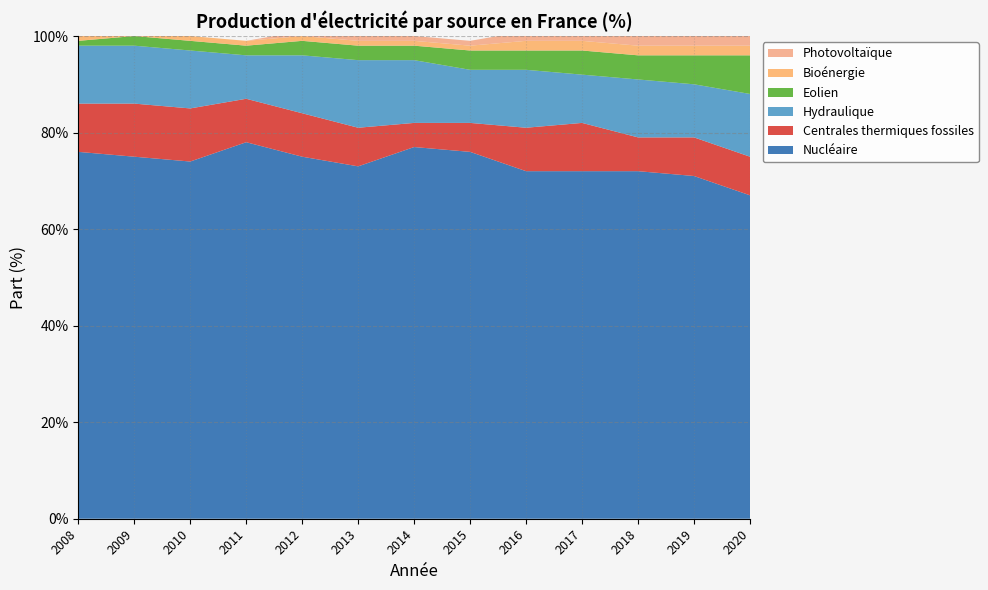

Reading right to left, list all the values displayed in this chart.

Nucléaire: 2020=67	2019=71	2018=72	2017=72	2016=72	2015=76	2014=77	2013=73	2012=75	2011=78	2010=74	2009=75	2008=76
Centrales thermiques fossiles: 2020=8	2019=8	2018=7	2017=10	2016=9	2015=6	2014=5	2013=8	2012=9	2011=9	2010=11	2009=11	2008=10
Hydraulique: 2020=13	2019=11	2018=12	2017=10	2016=12	2015=11	2014=13	2013=14	2012=12	2011=9	2010=12	2009=12	2008=12
Eolien: 2020=8	2019=6	2018=5	2017=5	2016=4	2015=4	2014=3	2013=3	2012=3	2011=2	2010=2	2009=2	2008=1
Bioénergie: 2020=2	2019=2	2018=2	2017=2	2016=2	2015=1	2014=1	2013=1	2012=1	2011=1	2010=1	2009=1	2008=1
Photovoltaïque: 2020=3	2019=2	2018=2	2017=2	2016=2	2015=1	2014=1	2013=1	2012=1	2011=0	2010=0	2009=0	2008=0